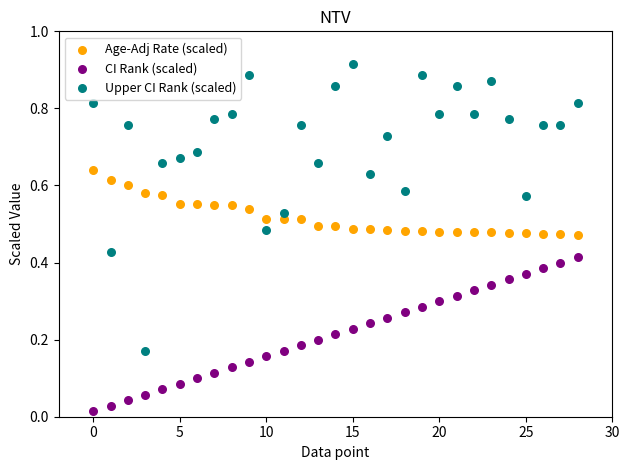

Which series has the largest Y range (max minus min)?

Upper CI Rank (scaled)